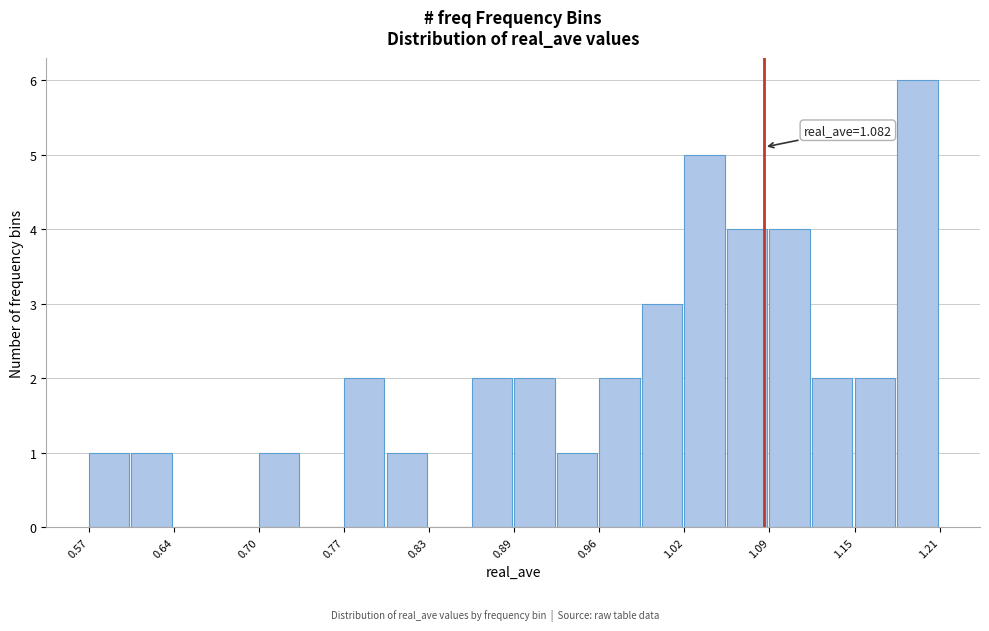

Around what value on the x-axis is the tallest bar? Give the approximate position of its centre, as read against the axis.

1.20